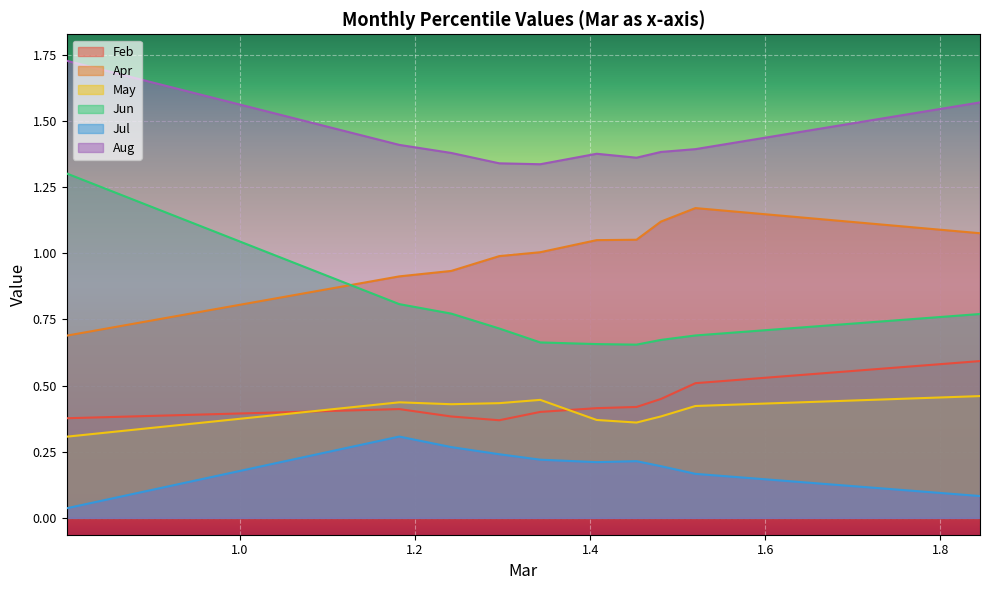

How many interior local peaks does the Apr series have?

1